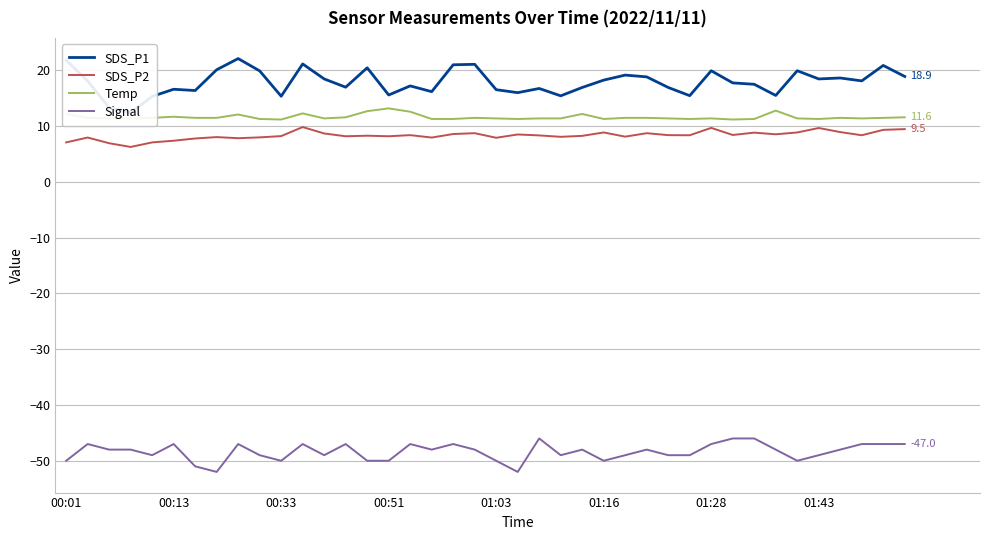

Rank the series by their maximum value, from highest to lowest.

SDS_P1, Temp, SDS_P2, Signal